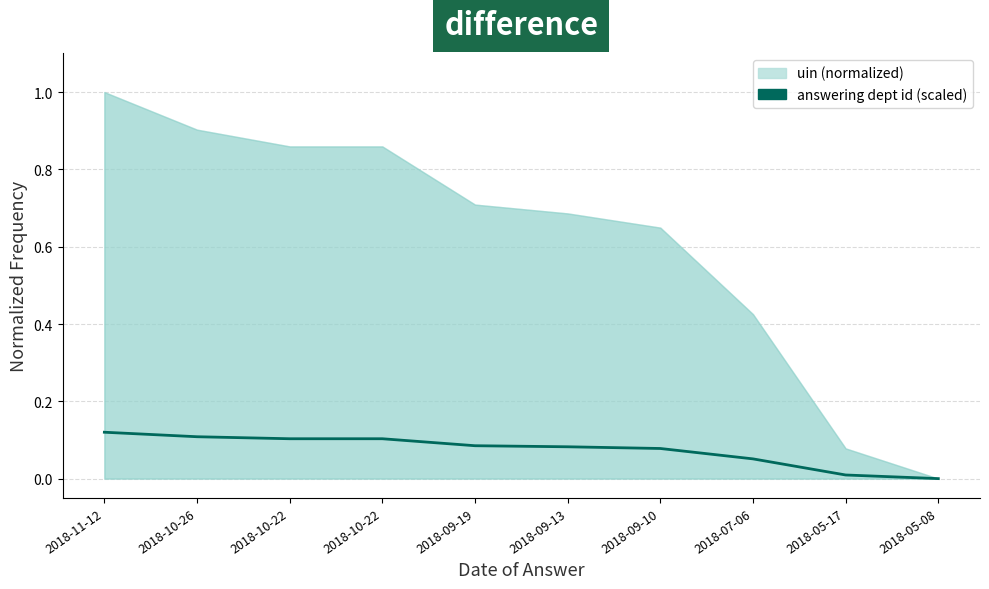

Which label corresponds to the smallest value in the chart?

2018-05-08